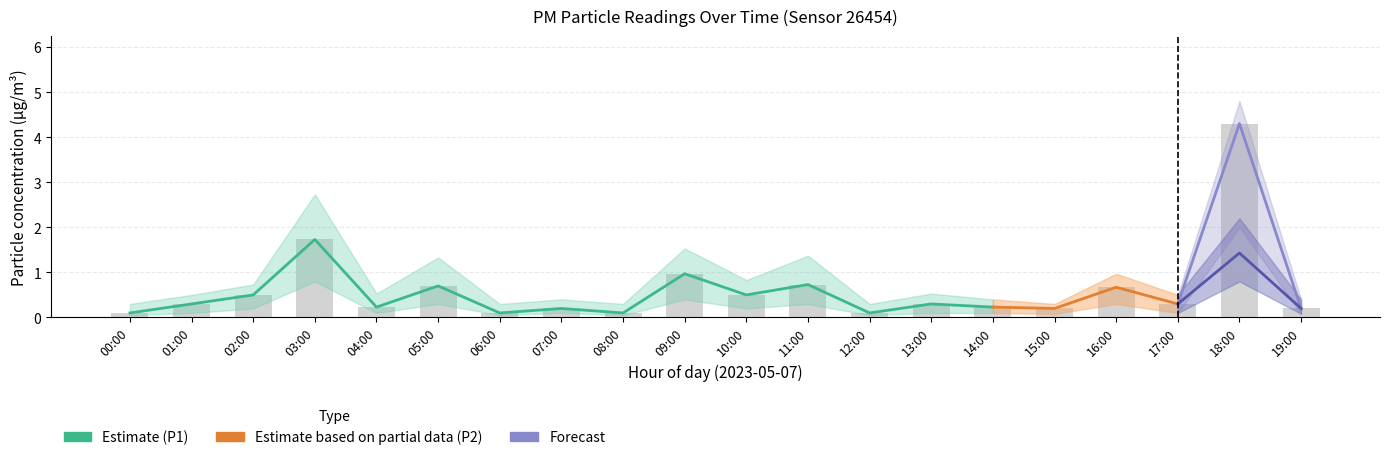

What position from the left is 04:00?

5